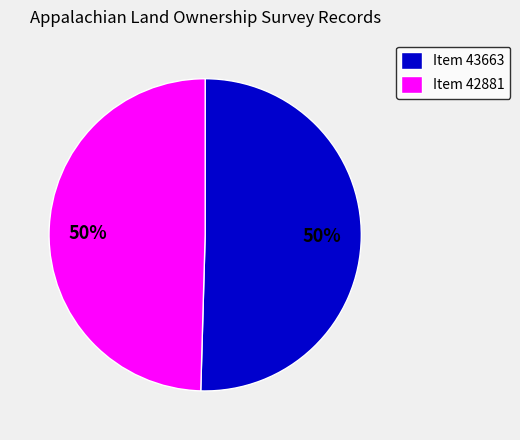

How many slices are in this pie chart?

2